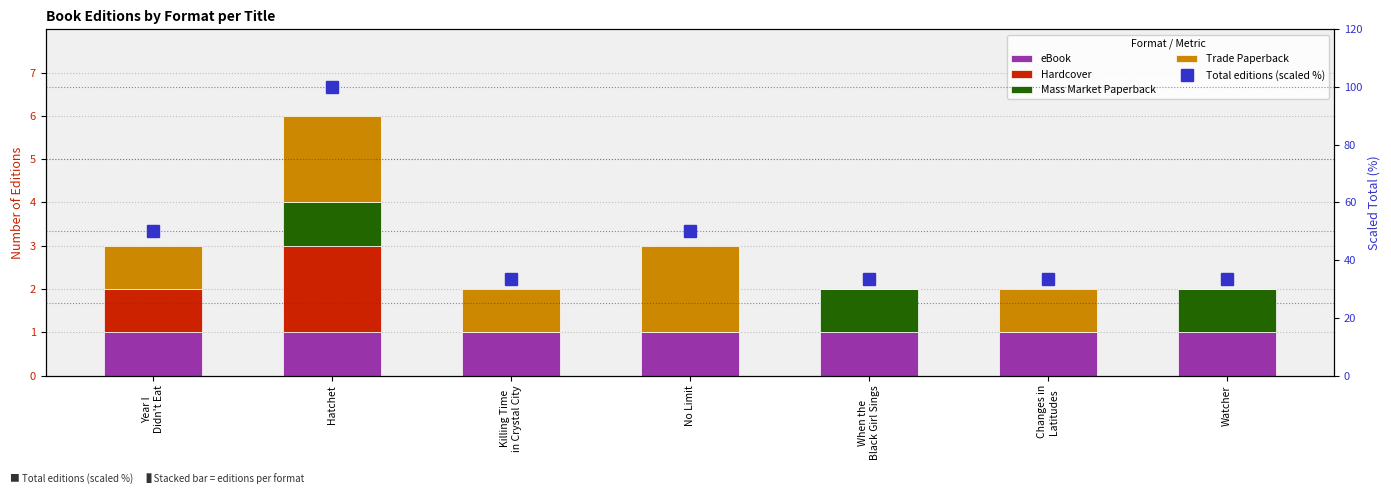

At which label does Trade Paperback first exceed 1?

Hatchet